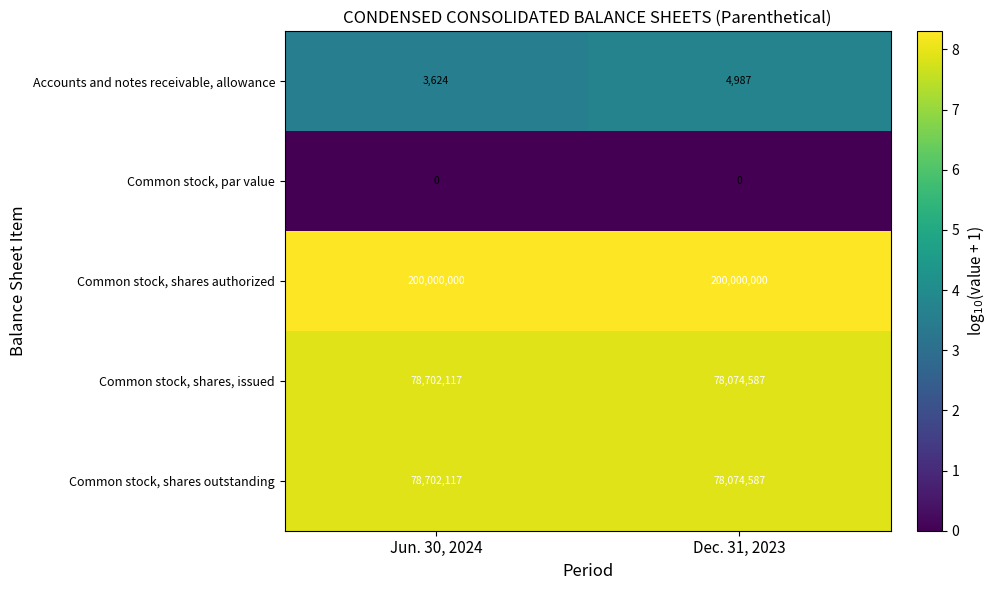

What is the greatest value displayed?

200000000